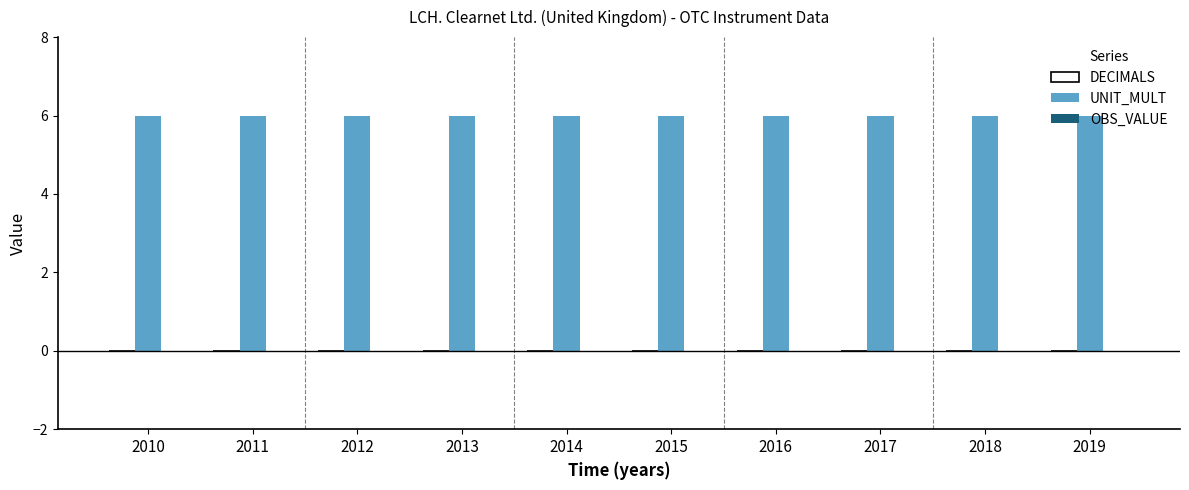

Is the value of DECIMALS at 2011 greater than the value of OBS_VALUE at 2012?

No